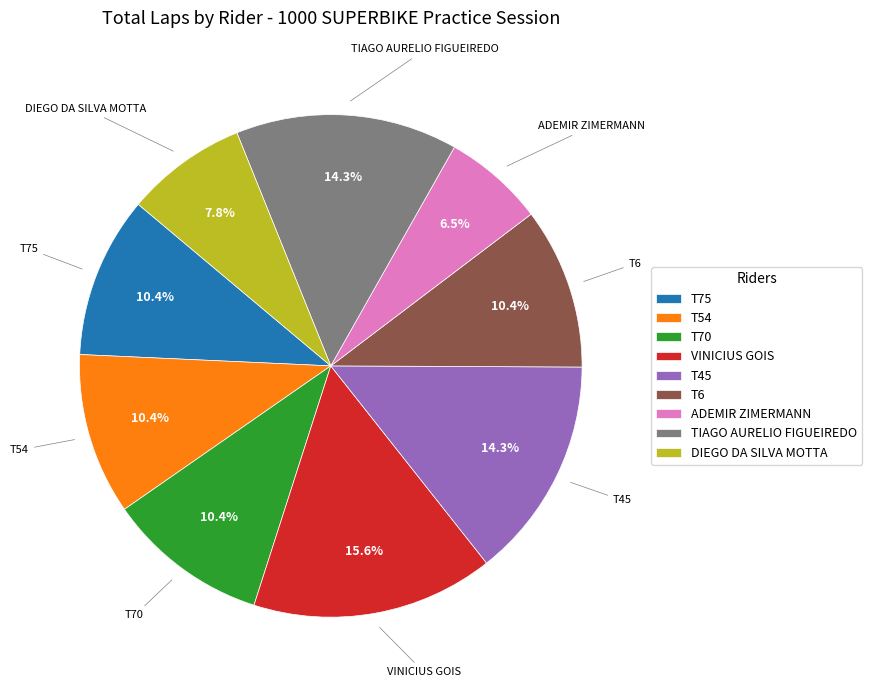

Count the number of slices in the pie.

9